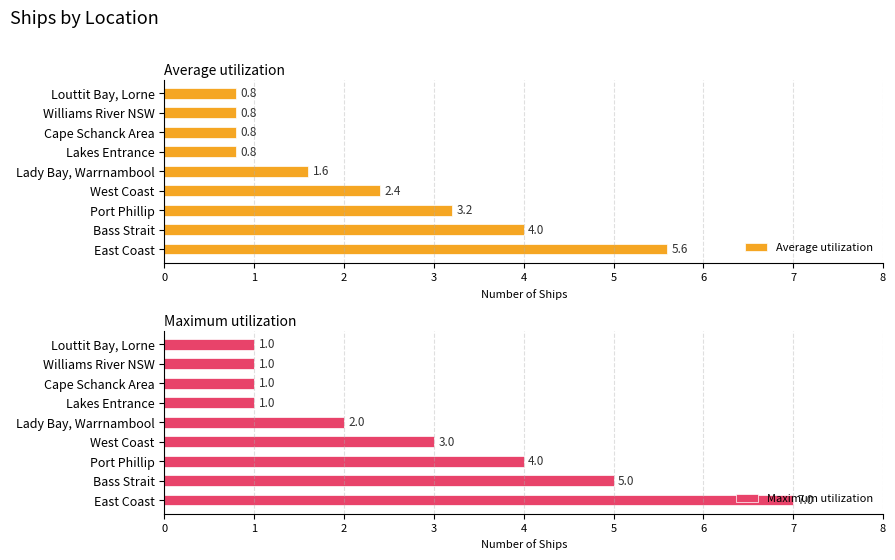

Are the bars horizontal?

Yes